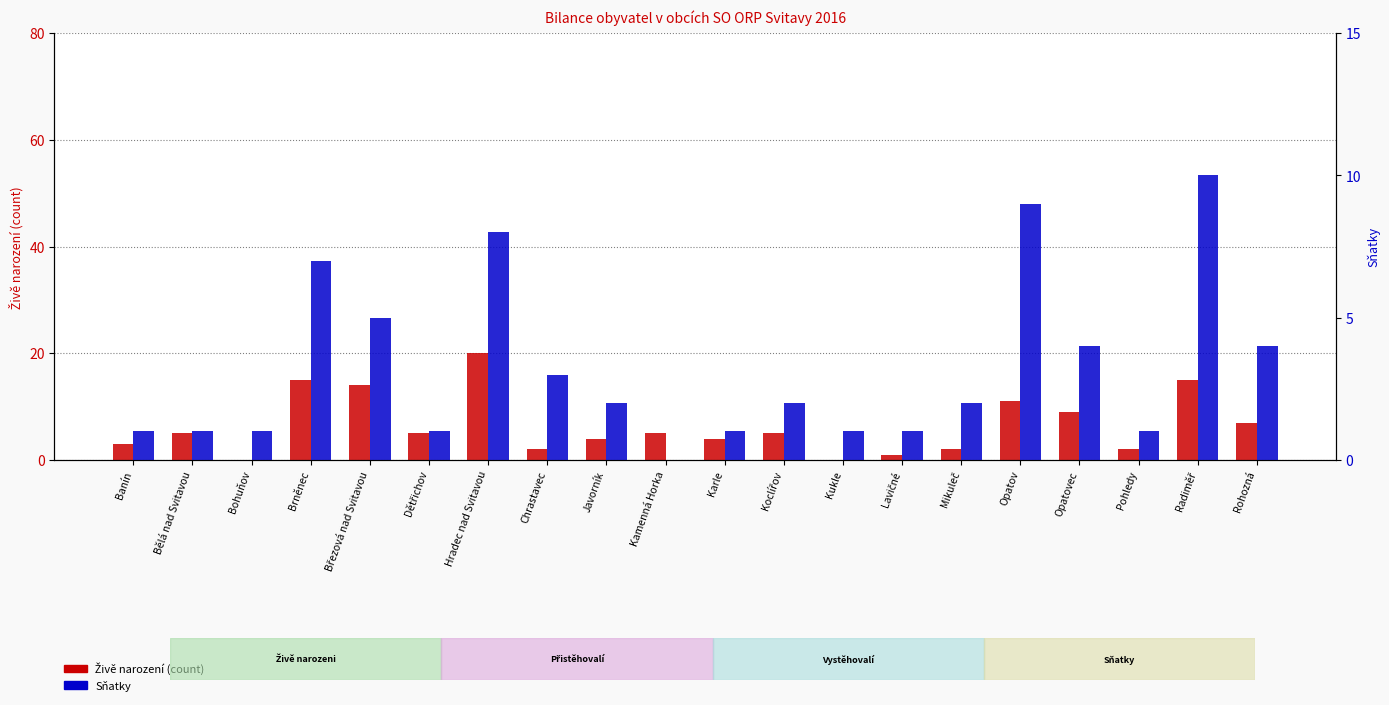

Which has a higher value, Radiměř or Pohledy?

Radiměř